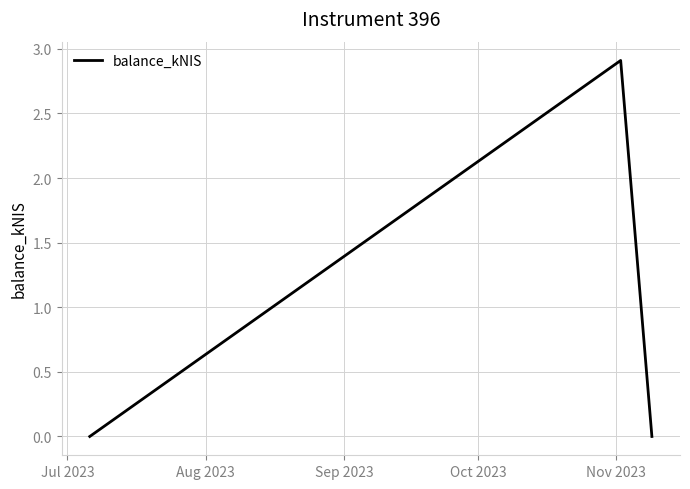

What is the average value?

1.0